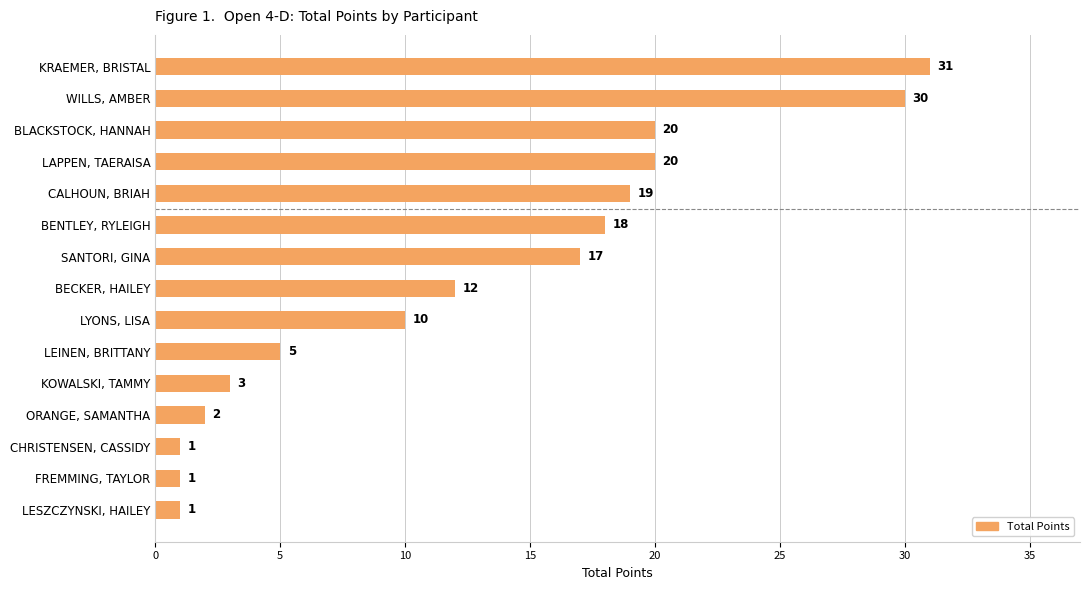

The value at LYONS, LISA is 3. True or false?

False